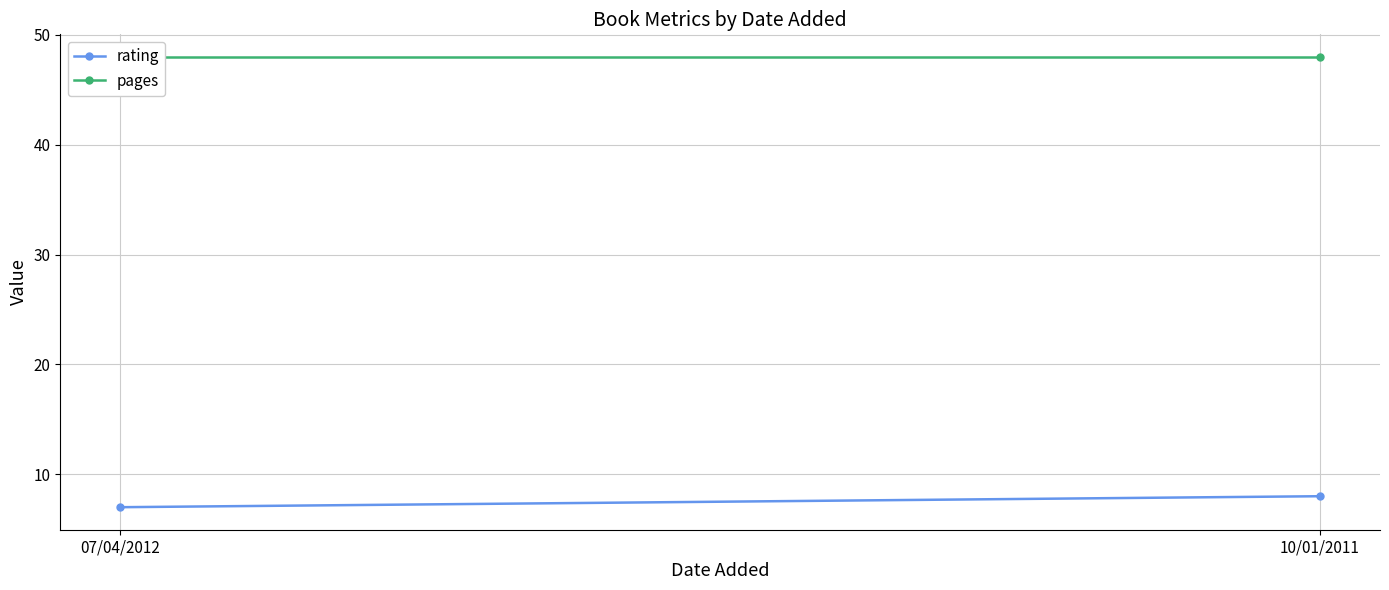

What is the minimum value shown in the chart?

7